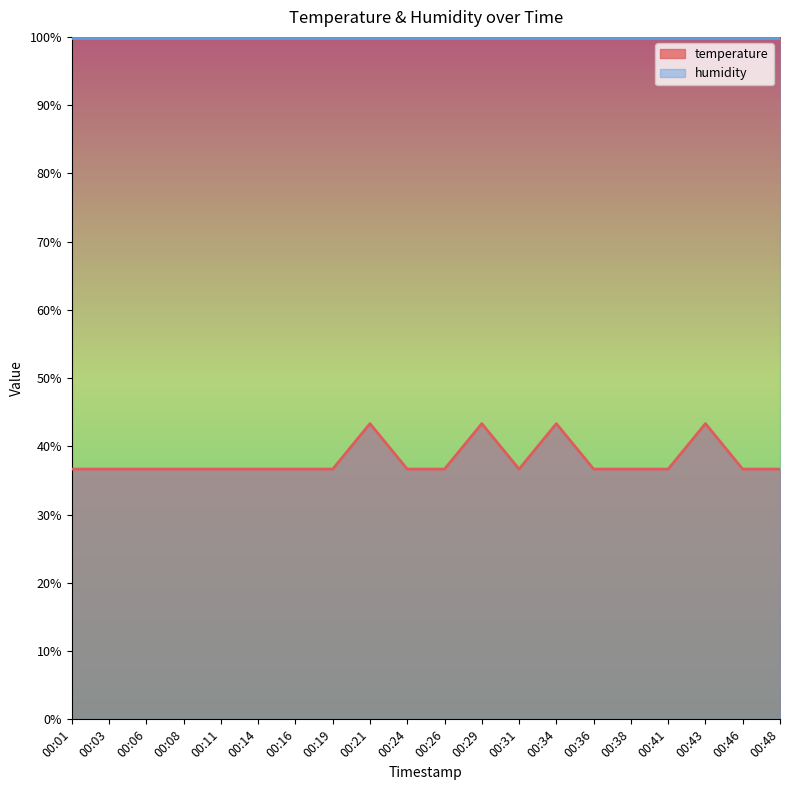

True or false: the data shows 36.7 at 00:11.

True